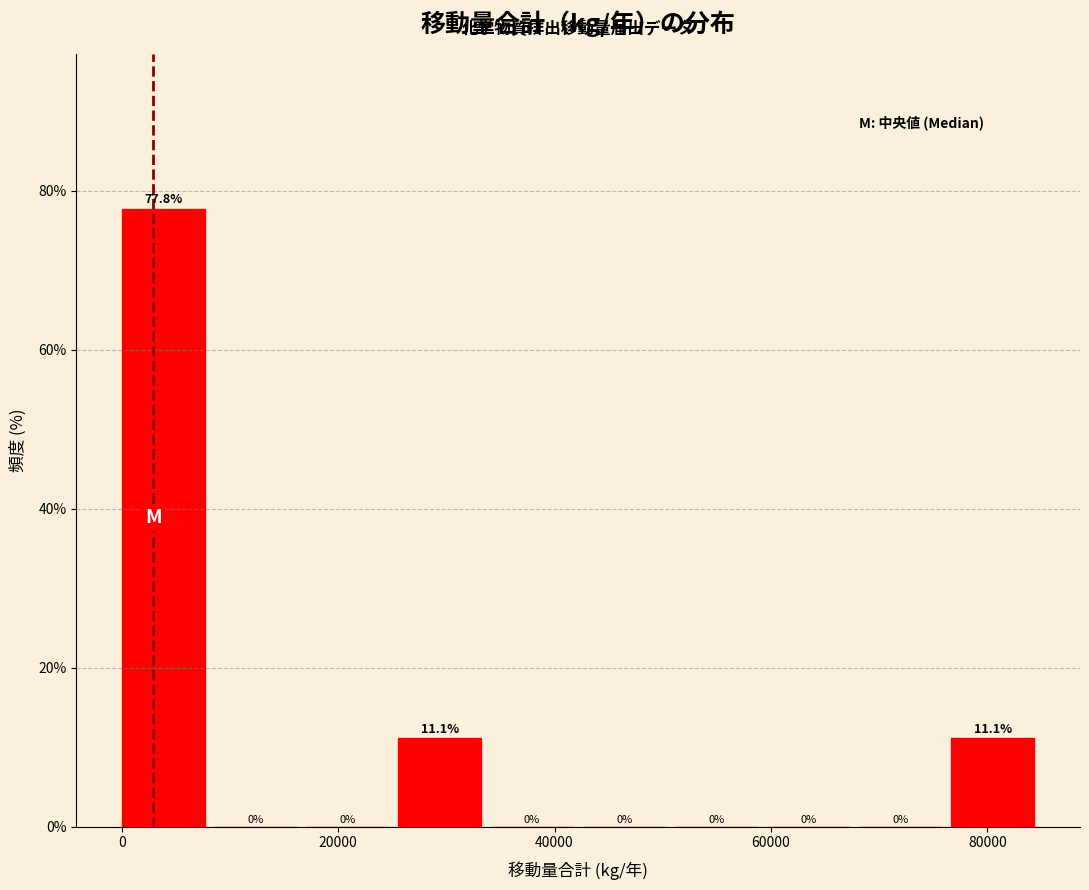

Reading left to right, transcribe this chart: for each bar, give the range it covers on the x-axis and its height. The bar edges are not printed on the chart, so give them approximately, as read against the axis.

0 to 8000: 77.8
8000 to 18000: 0.0
18000 to 26000: 0.0
26000 to 34000: 11.1
34000 to 42000: 0.0
42000 to 52000: 0.0
52000 to 60000: 0.0
60000 to 68000: 0.0
68000 to 76000: 0.0
76000 to 86000: 11.1